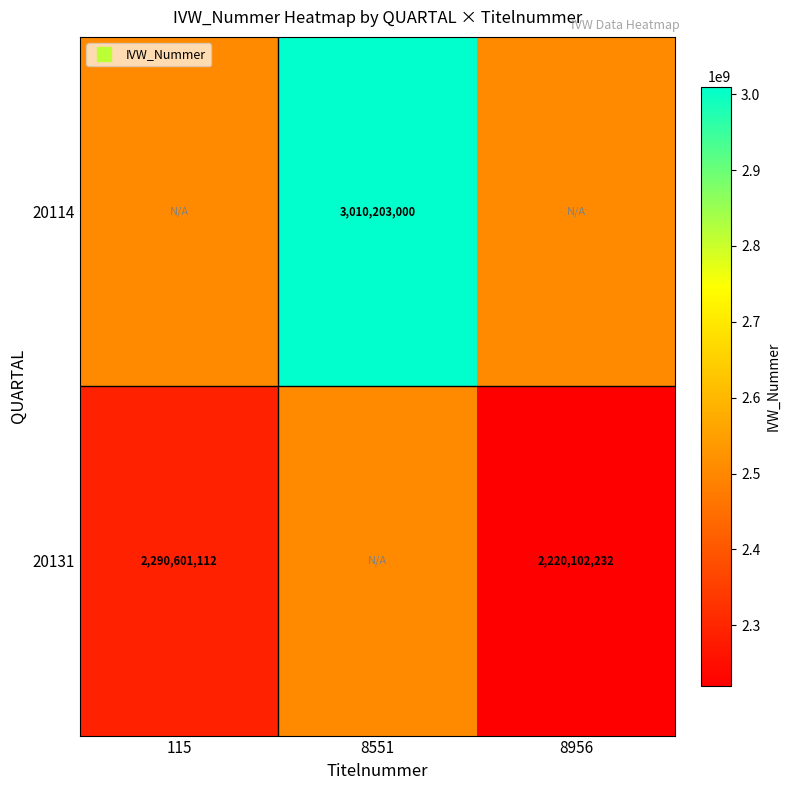

What is the difference between the 20131 values at 115 and 8956?

70498880.0